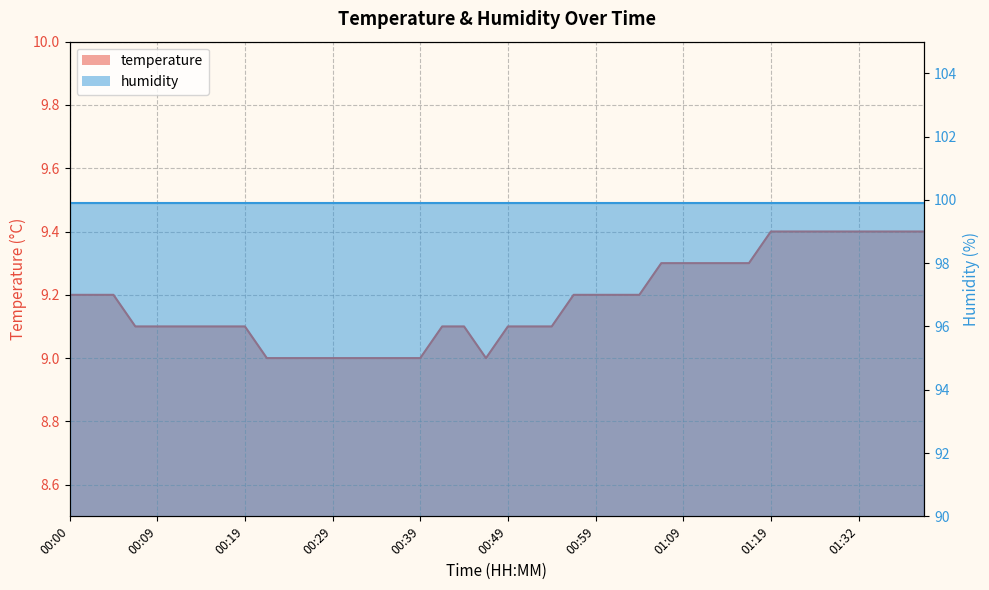

What is the sum of the values at 00:12 and 00:41?

18.2